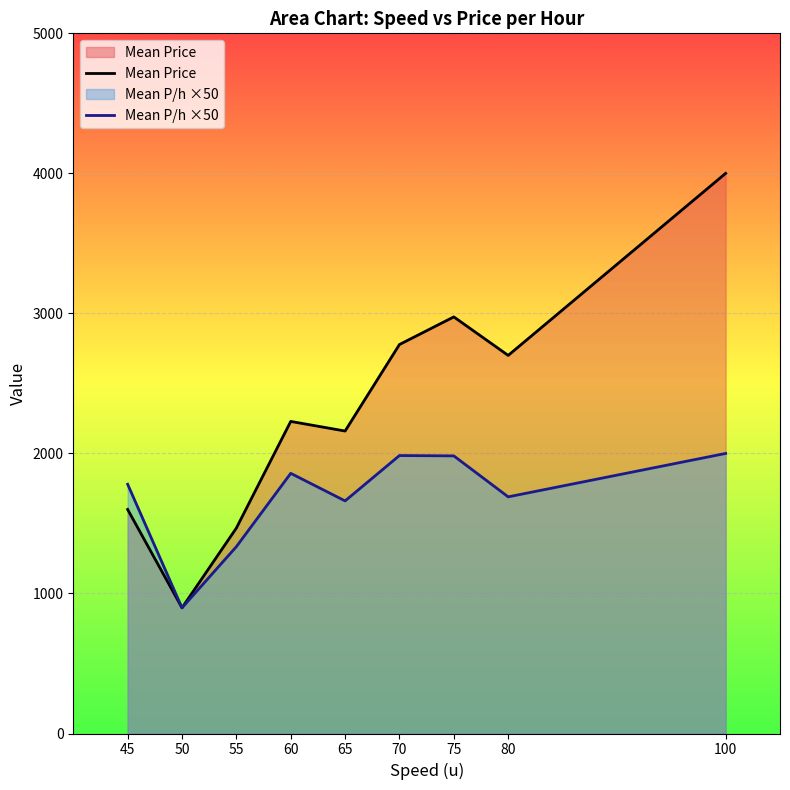

Rank the categories by Mean P/h ×50 value from lowest to highest.

50, 55, 65, 80, 45, 60, 75, 70, 100